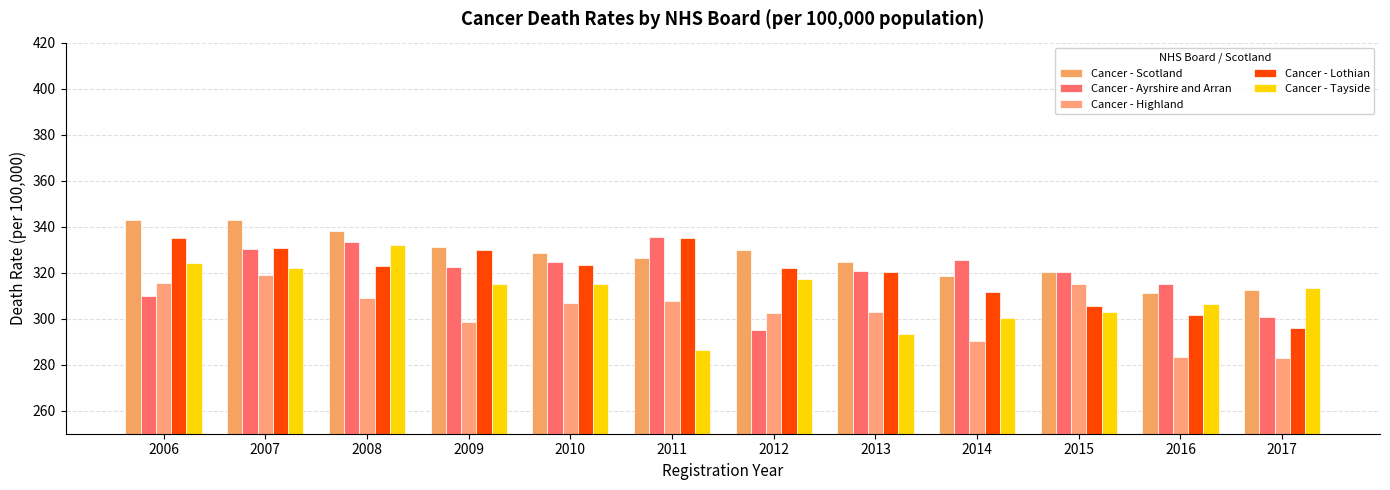

What is the sum of the Cancer - Tayside values at 2016 and 2009?

621.5